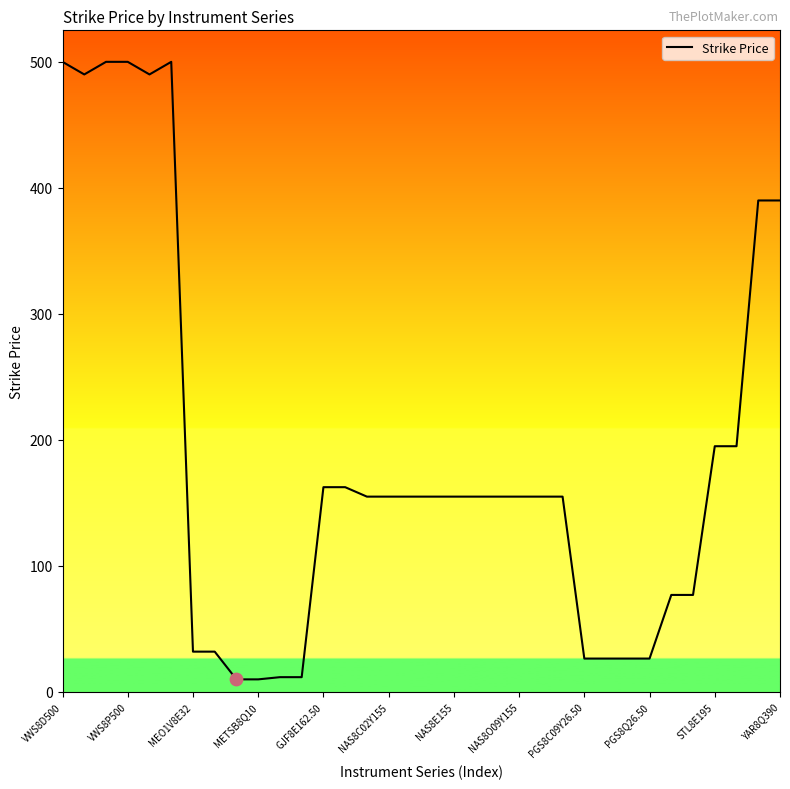

How many lines are shown in the chart?

1